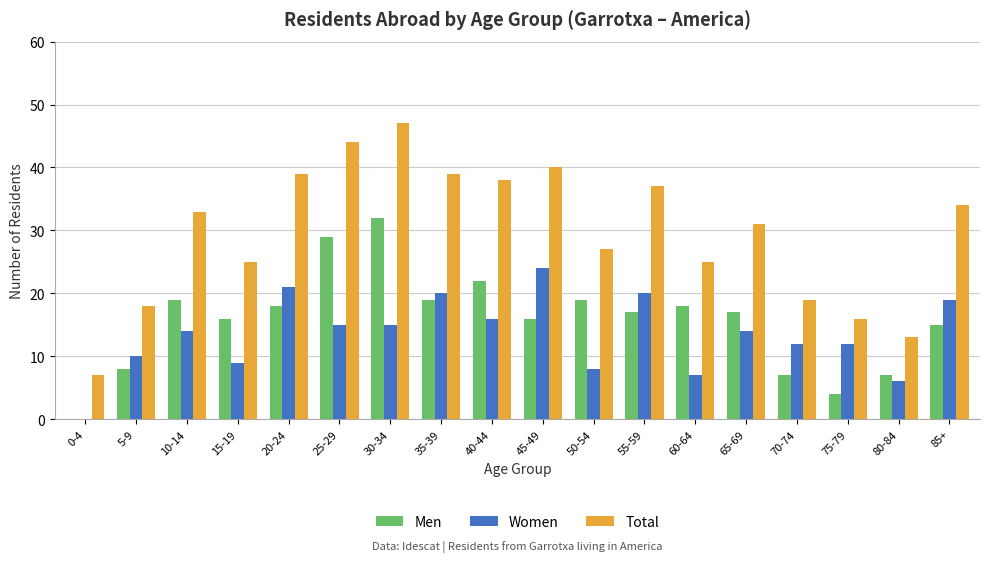

What is the total value across all series at 35-39?

78